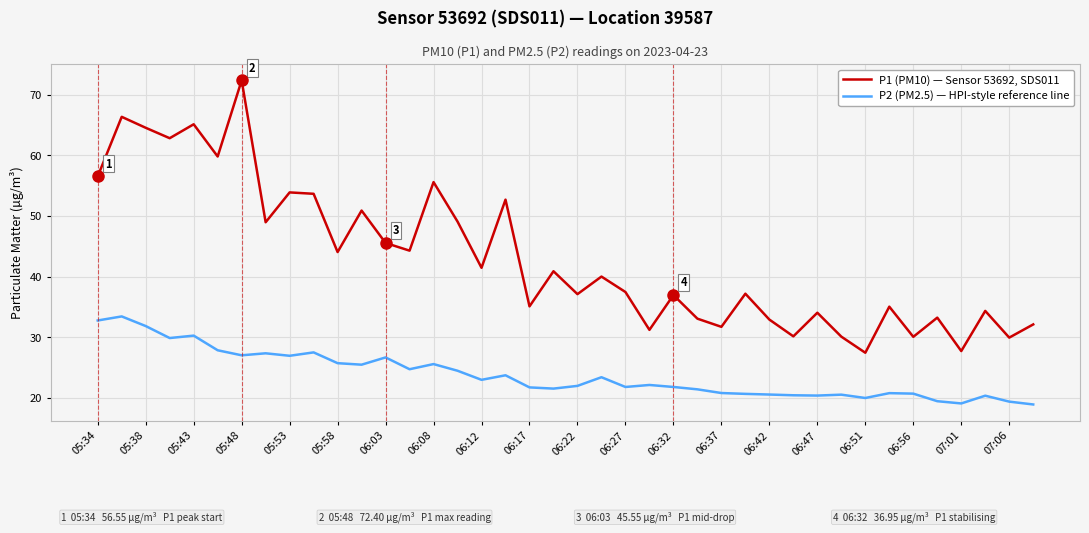

Which series has the largest range (max minus min)?

P1 (PM10) — Sensor 53692, SDS011